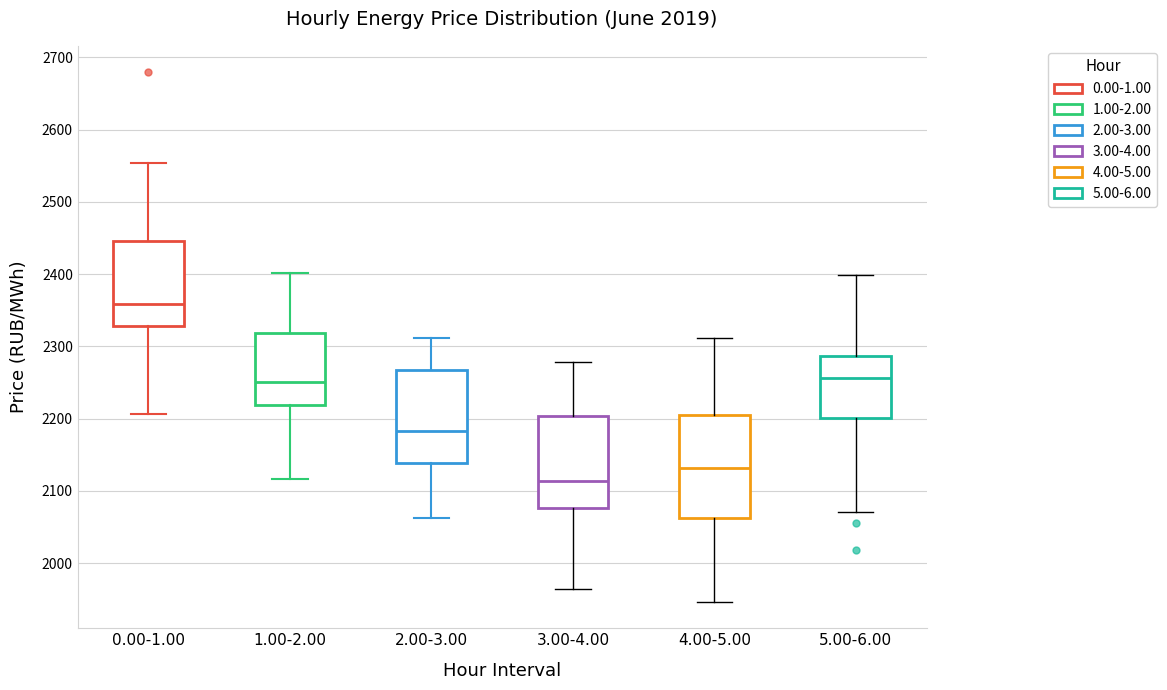

Reading left to right, transcribe this box plot: for each box, give where its median line is, the range the box spans, and where its two whiskers end, as read against the y-axis. The values are not printed on the chart, so give them approximately, as read against the axis.

0.00-1.00: median 2360, box 2330 to 2450, whiskers 2210 to 2550
1.00-2.00: median 2250, box 2220 to 2320, whiskers 2120 to 2400
2.00-3.00: median 2180, box 2140 to 2270, whiskers 2060 to 2310
3.00-4.00: median 2110, box 2080 to 2200, whiskers 1960 to 2280
4.00-5.00: median 2130, box 2060 to 2200, whiskers 1950 to 2310
5.00-6.00: median 2260, box 2200 to 2290, whiskers 2070 to 2400